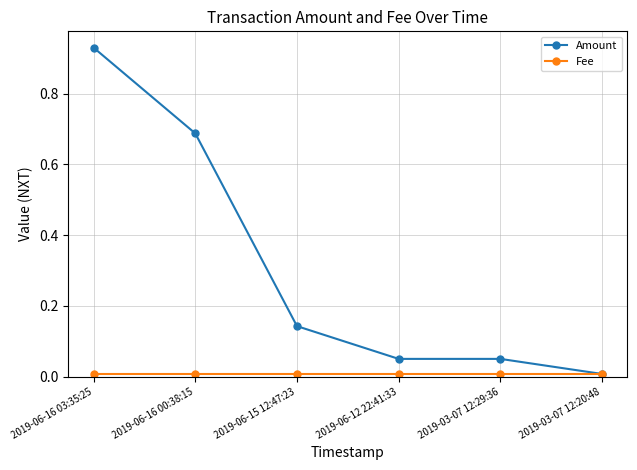

At which label does Amount reach its minimum?

2019-03-07 12:20:48